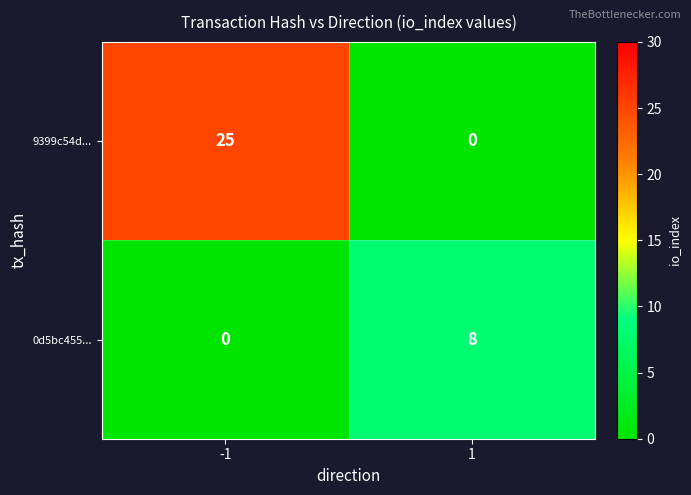

What is the difference between the maximum and minimum values in the 0d5bc455... series?

8